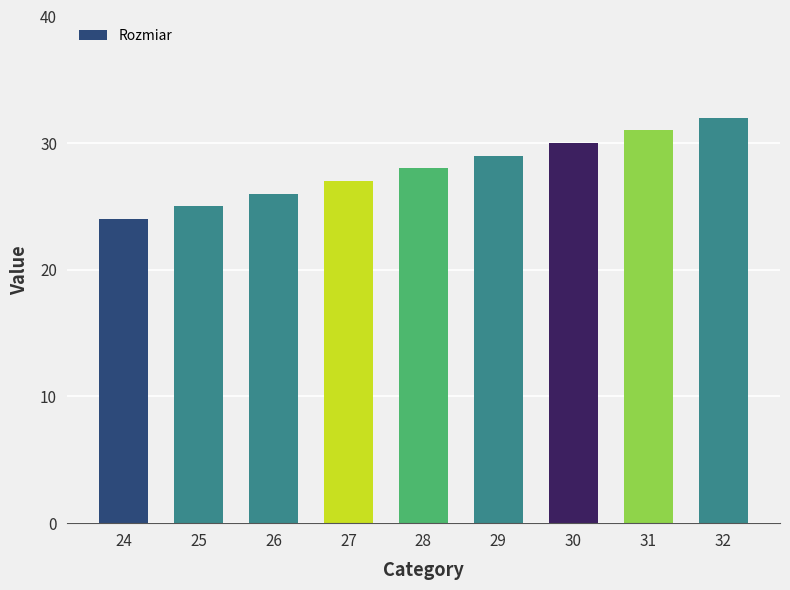

How many data points are less than 28?

4